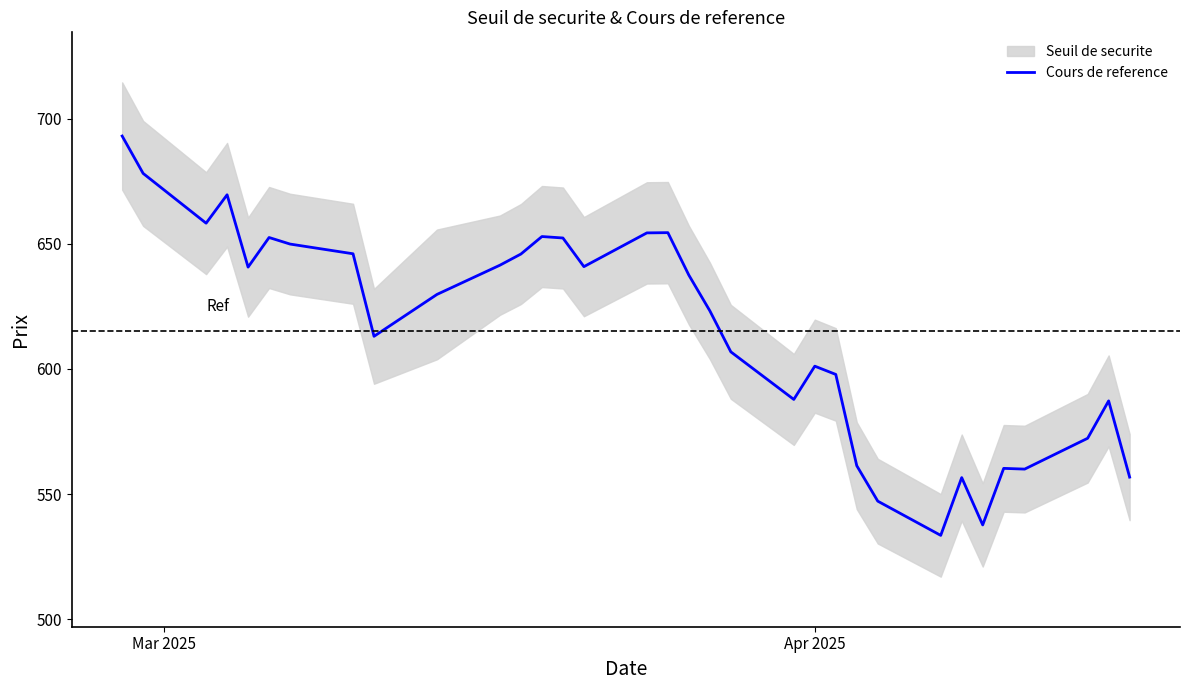

Is this an area chart (filled region under the line)?

No